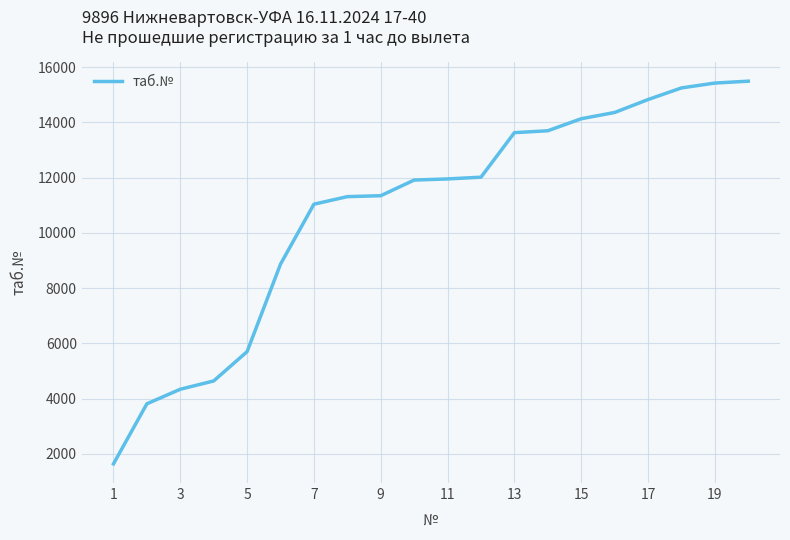

What is the difference between the maximum and minimum values?

13848